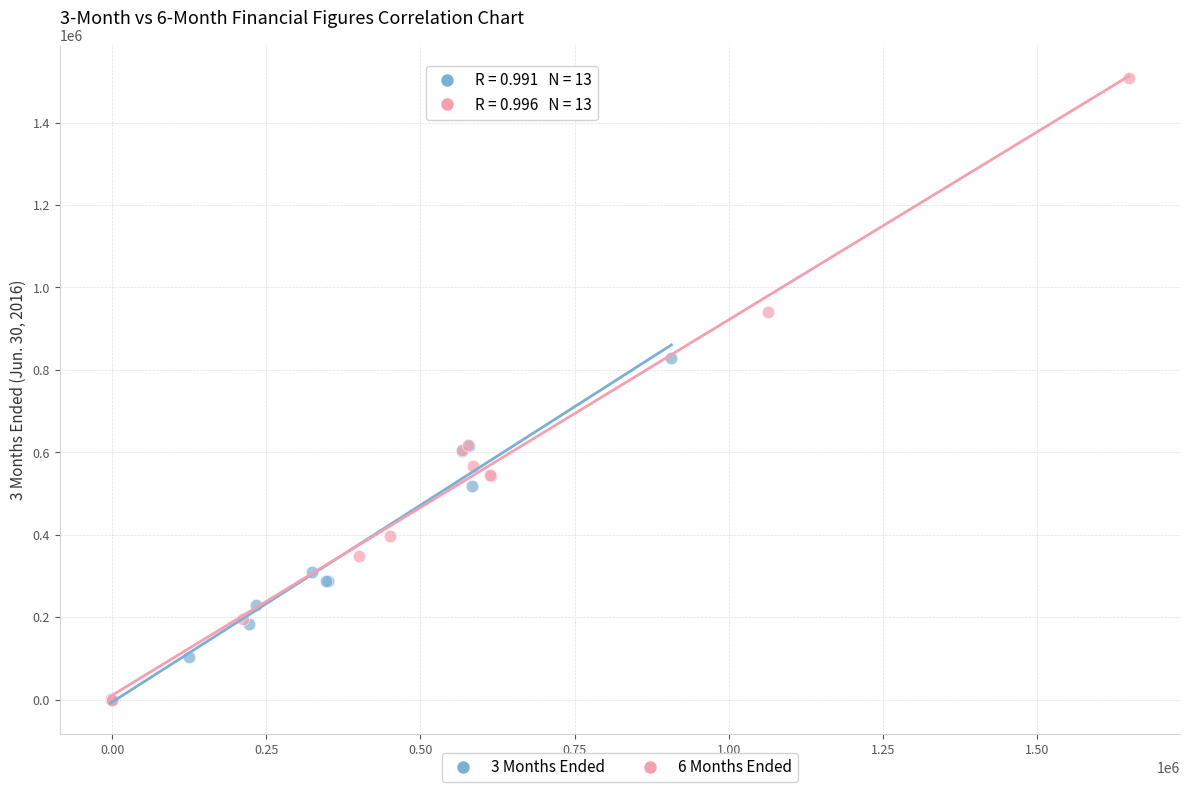

Which series reaches the maximum Y coordinate?

6 Months Ended